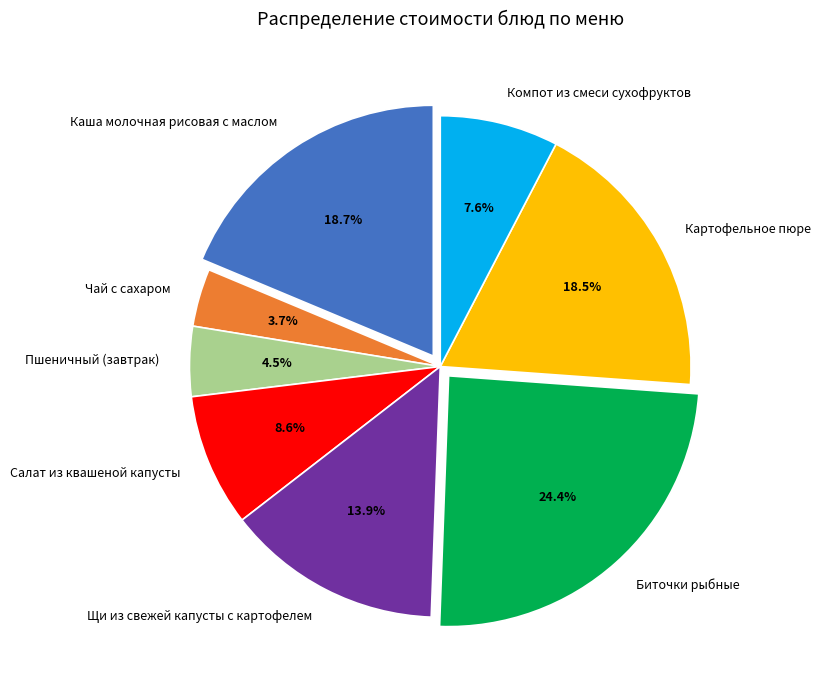

Is it true that Картофельное пюре is 30% of the pie?

False